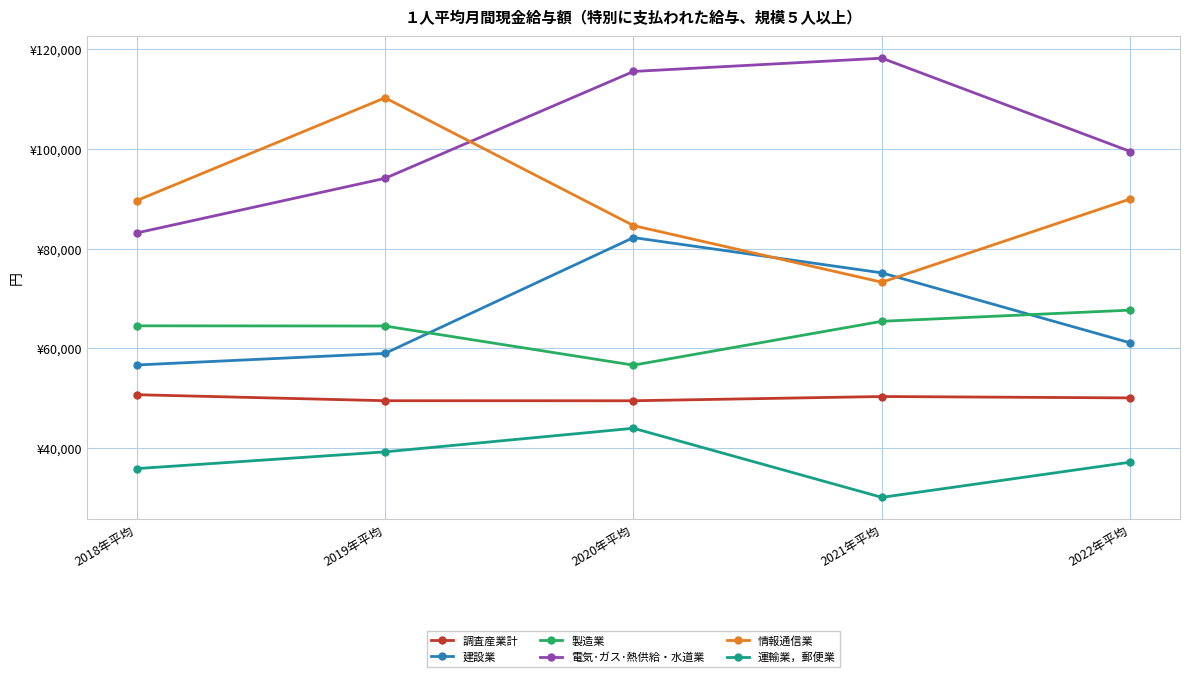

In 電気･ガス･熱供給・水道業, how many points are higher than both neighbors (excluding endpoints)?

1